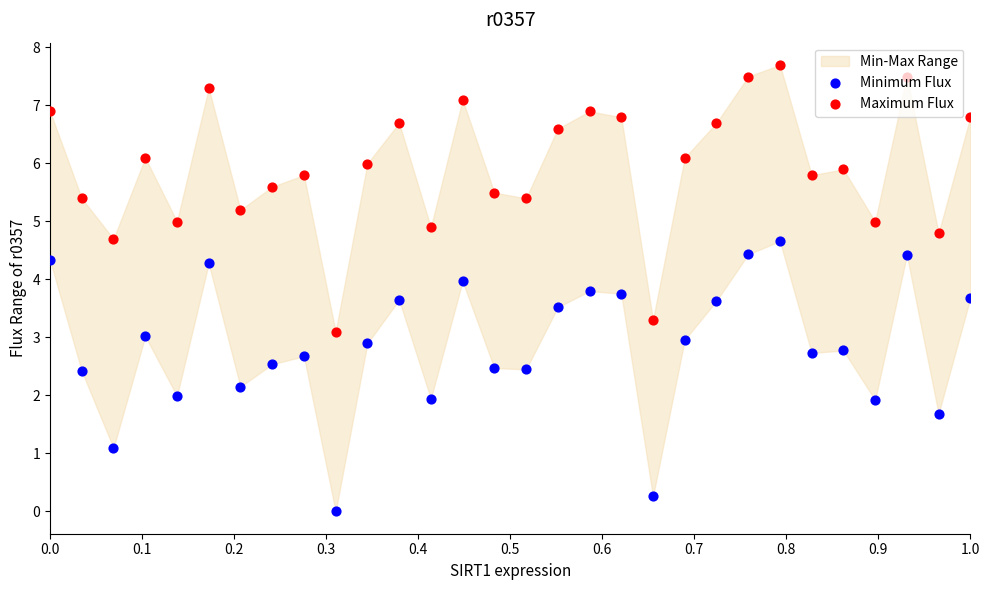

Is the value of Maximum Flux at 26 greater than the value of Minimum Flux at 11?

Yes